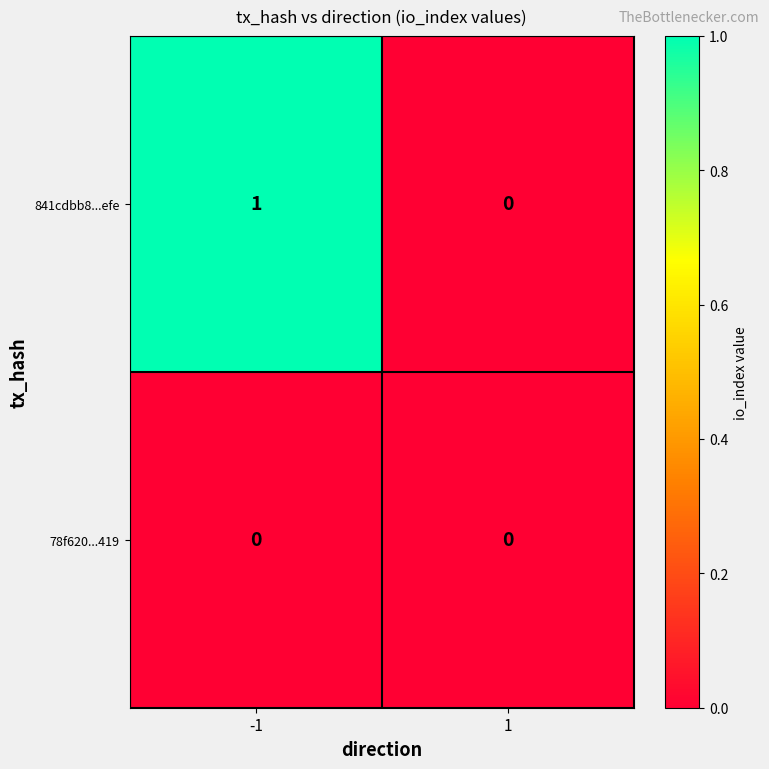

What is the maximum value shown in the chart?

1